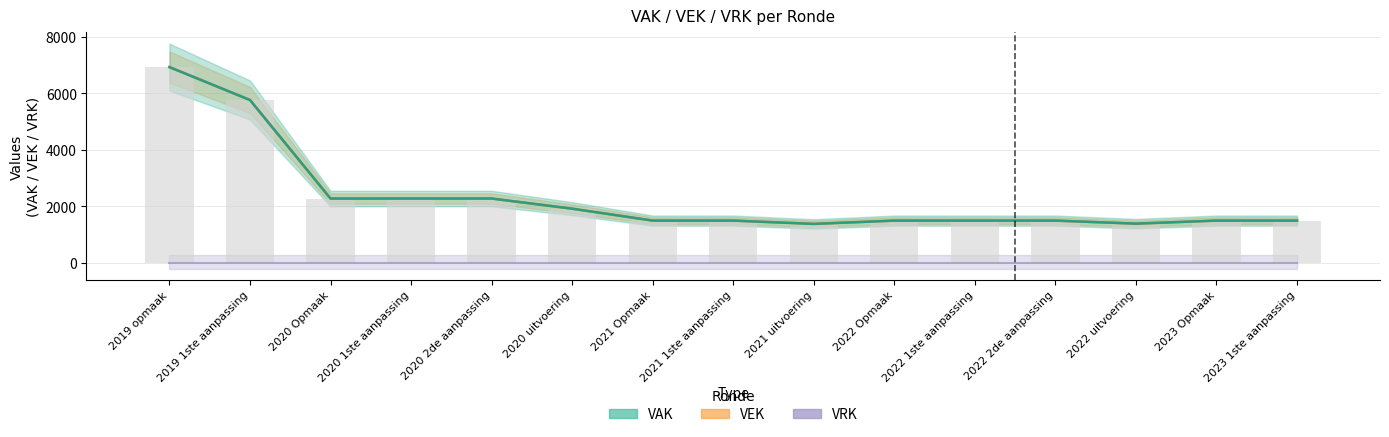

What is the sum of all VAK values?

34735